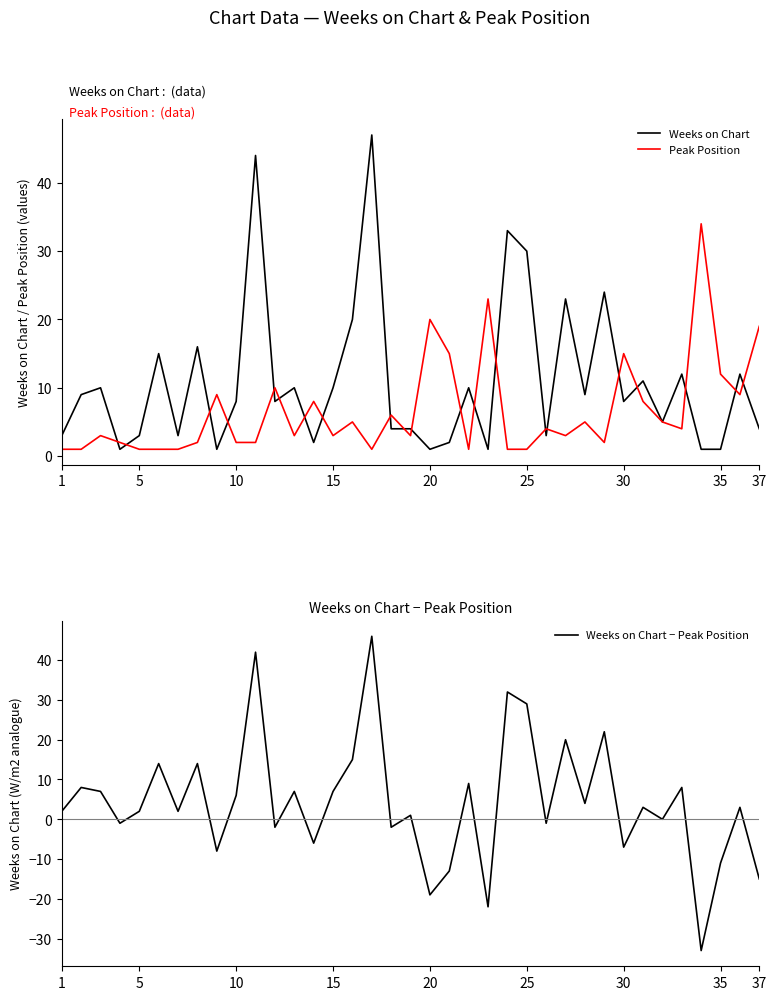

What is the lowest value of the Weeks on Chart − Peak Position series?

-33